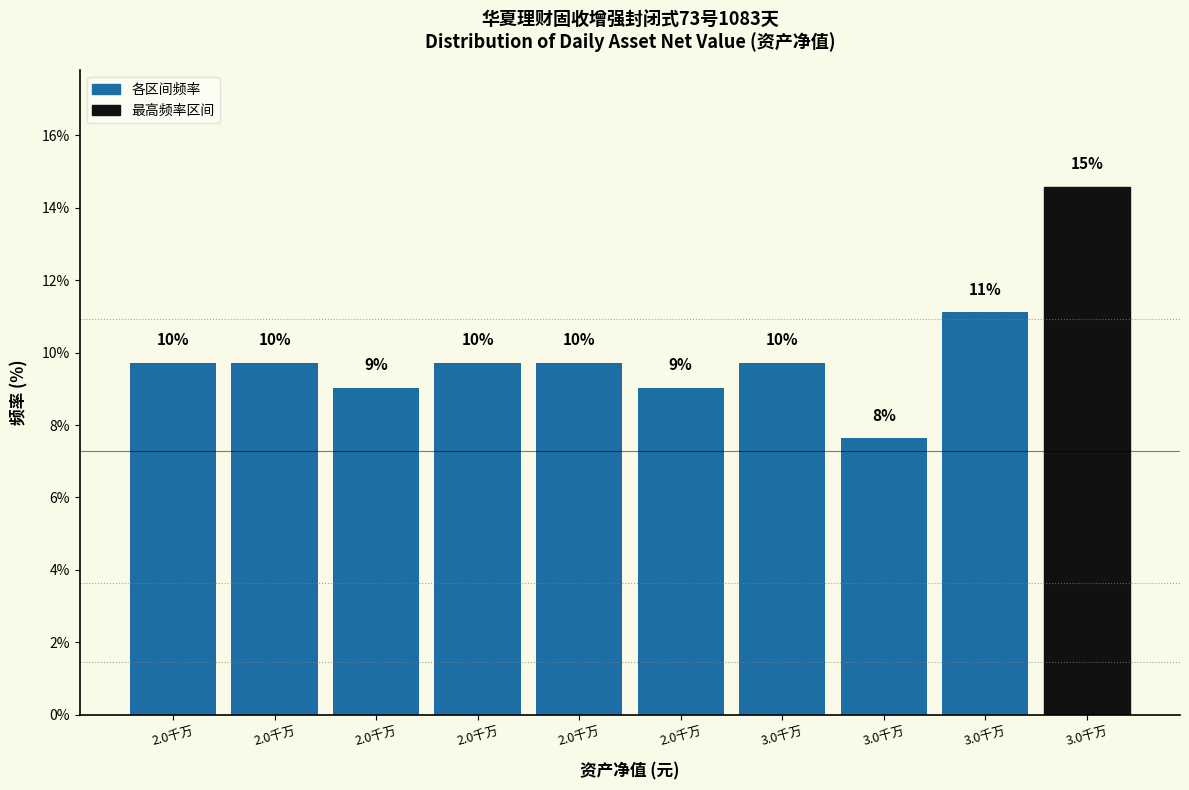

How many bars are there in total?

10